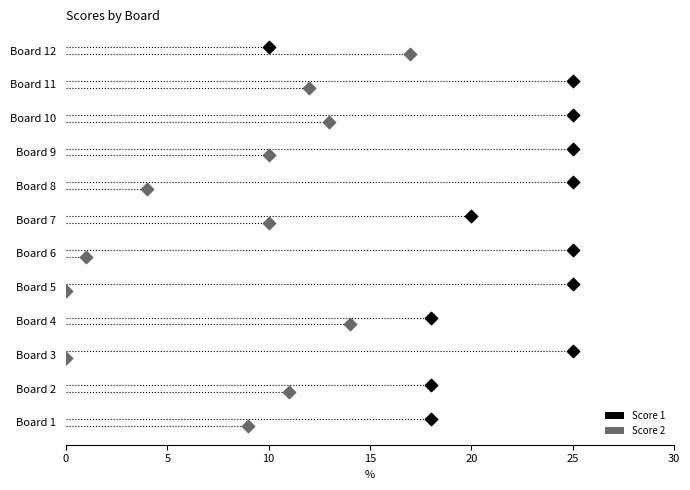

Which series contains the highest Y value?

Score 1